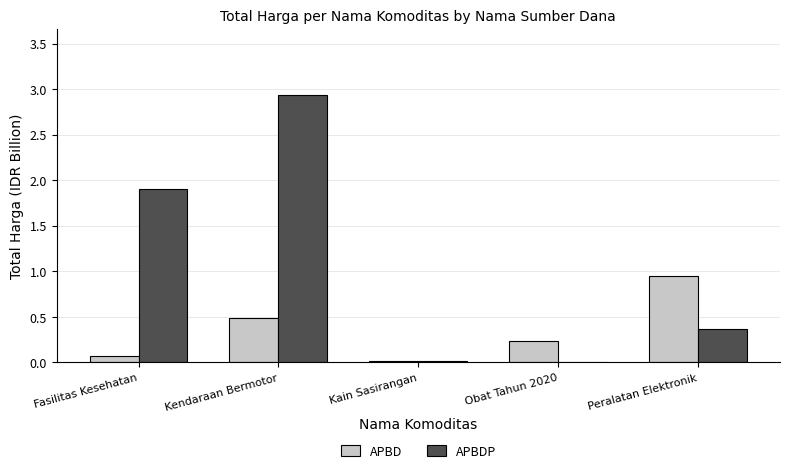

Which category has the highest value in the APBD series?

Peralatan Elektronik